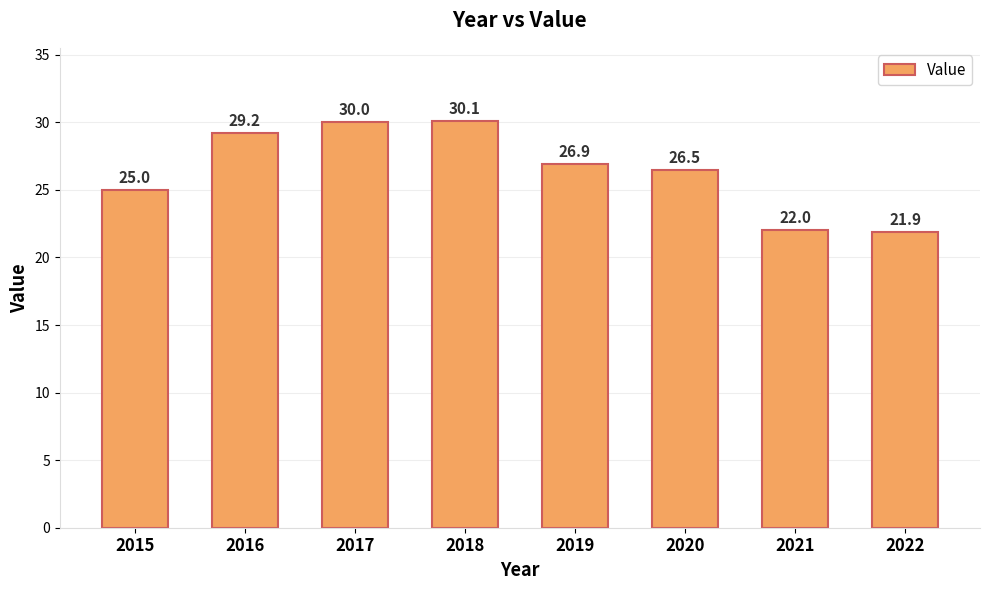

Which label corresponds to the smallest value in the chart?

2022